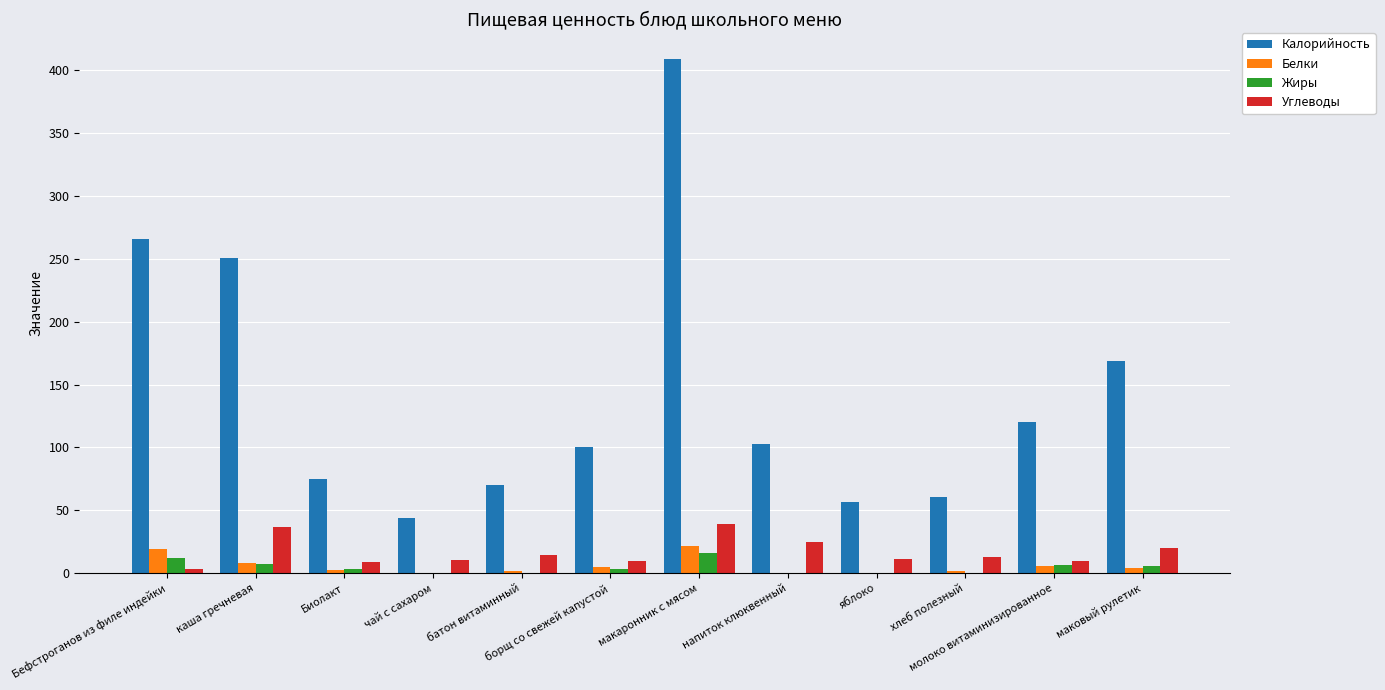

What is the average value of the Жиры series?

4.7